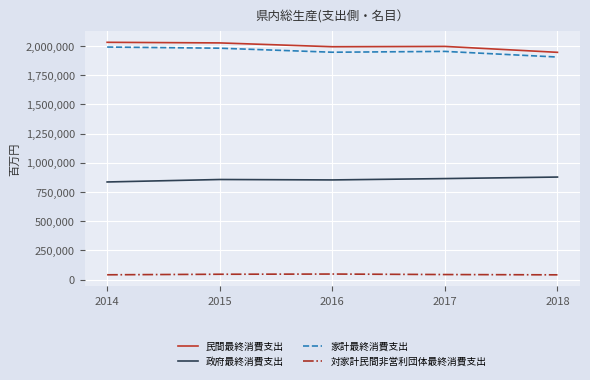

What is the difference between the 対家計民間非営利団体最終消費支出 values at 2017 and 2018?

2476